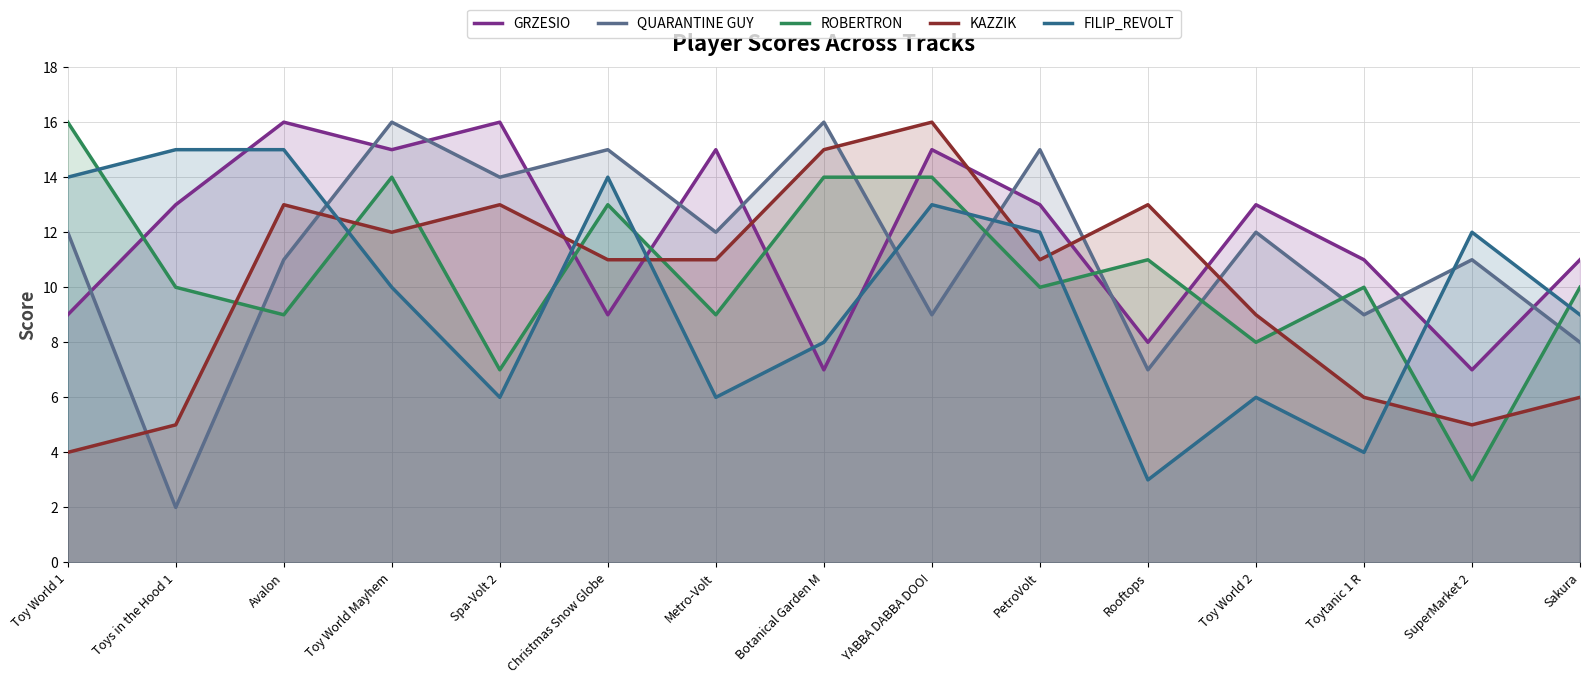

At which label is ROBERTRON closest to 9?

Avalon